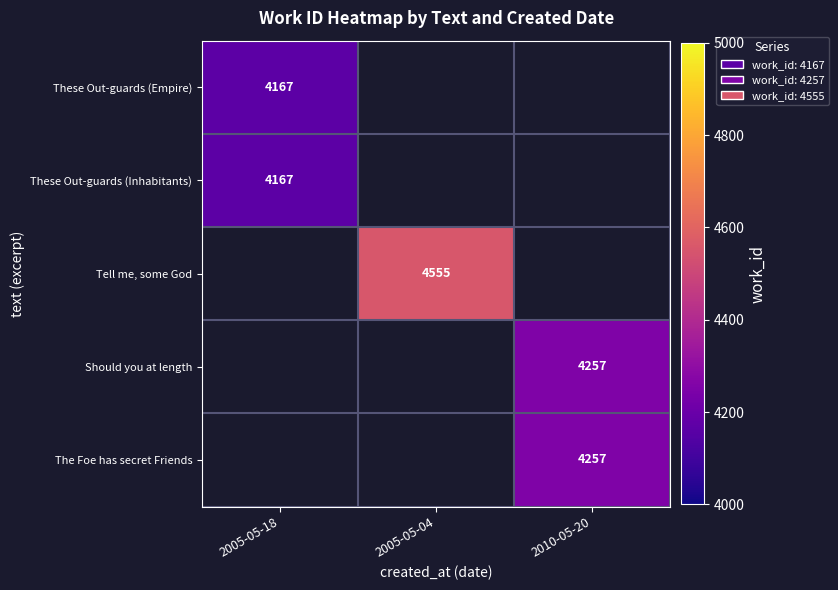

The value of Should you at length at 2010-05-20 is 4257. True or false?

True